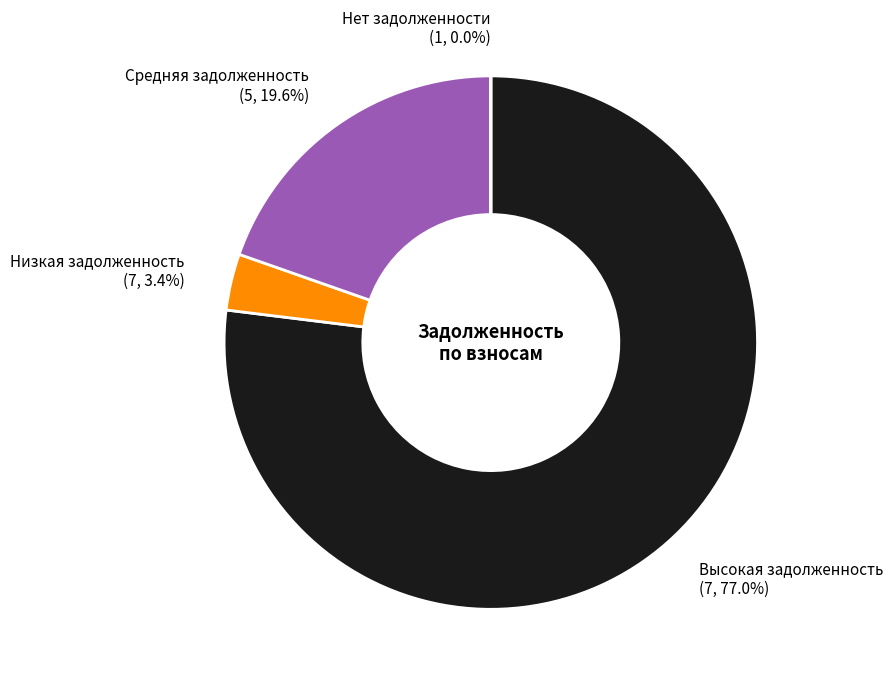

What percentage is NOT represented by Низкая задолженность?

96.6%